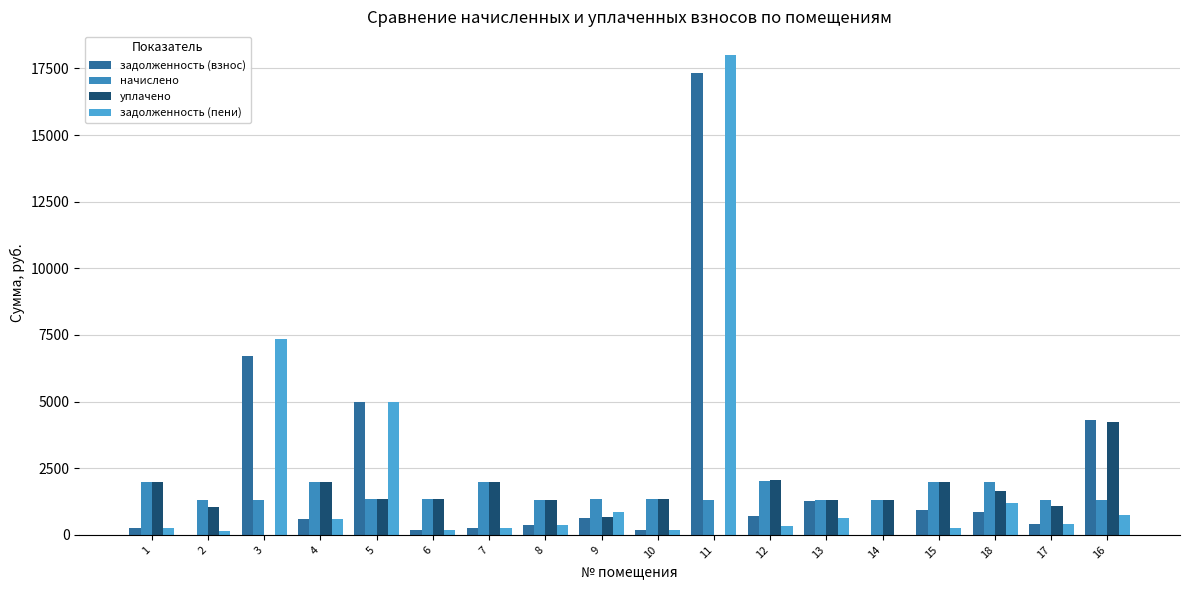

How many values in the задолженность (пени) series exceed 393?

9